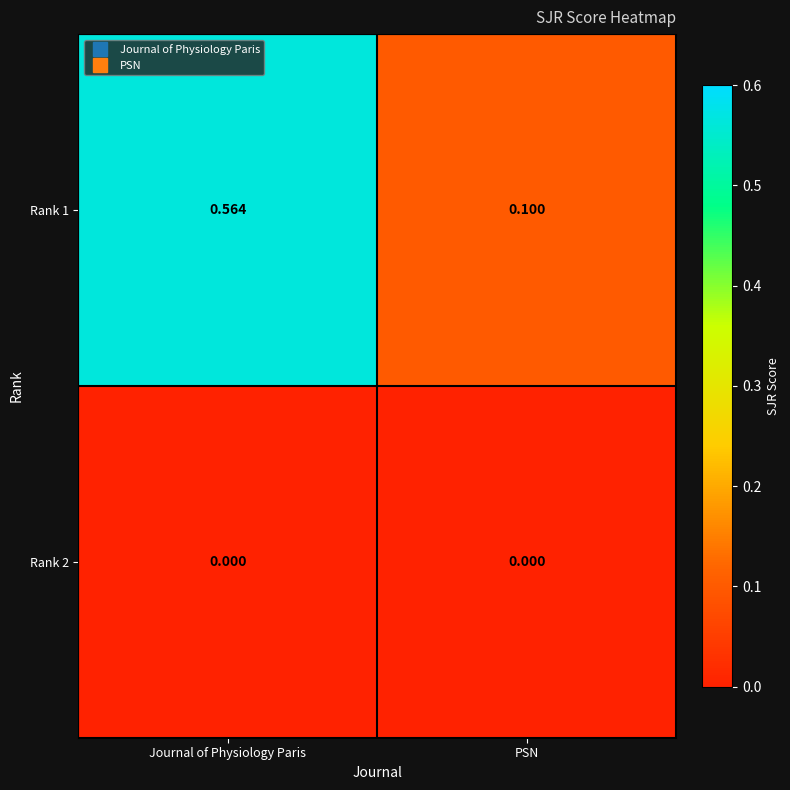

At which category is the sum across all series the highest?

Journal of Physiology Paris